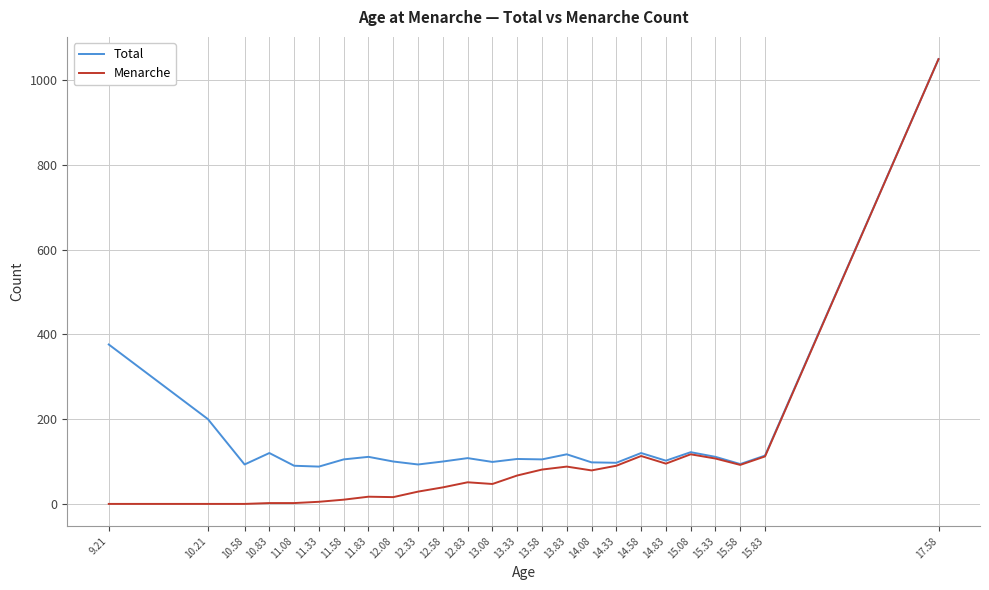

Which series has the largest total across all categories?

Total